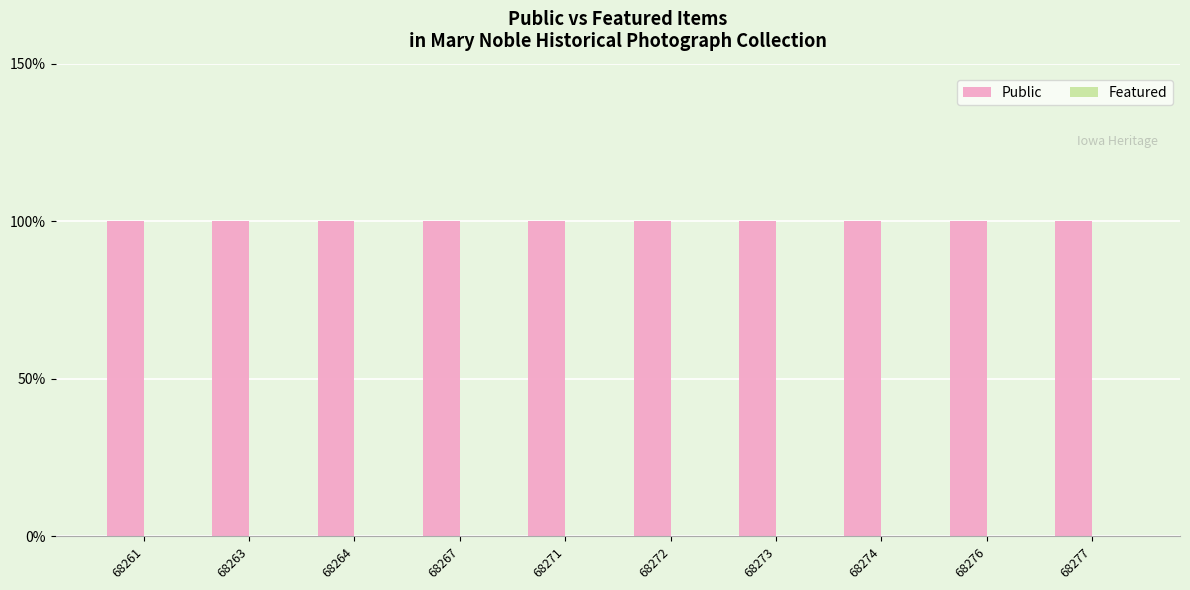

Between 68271 and 68276, which series saw the biggest shift?

Public